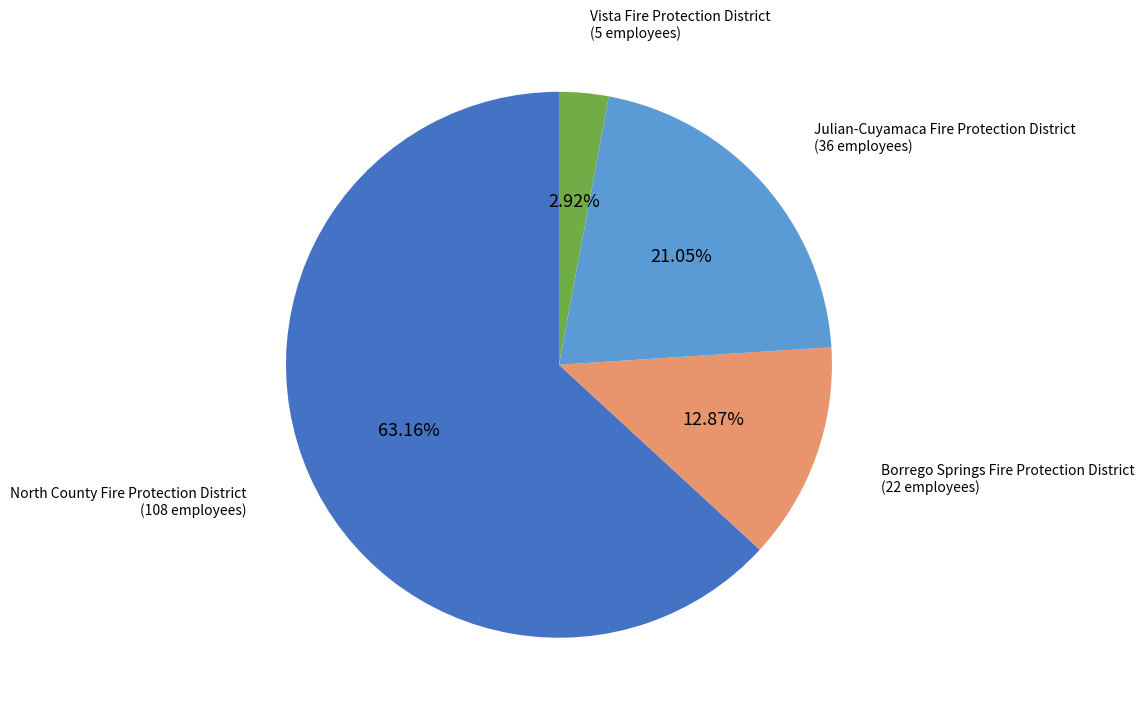

Does any single category account for the majority?

Yes